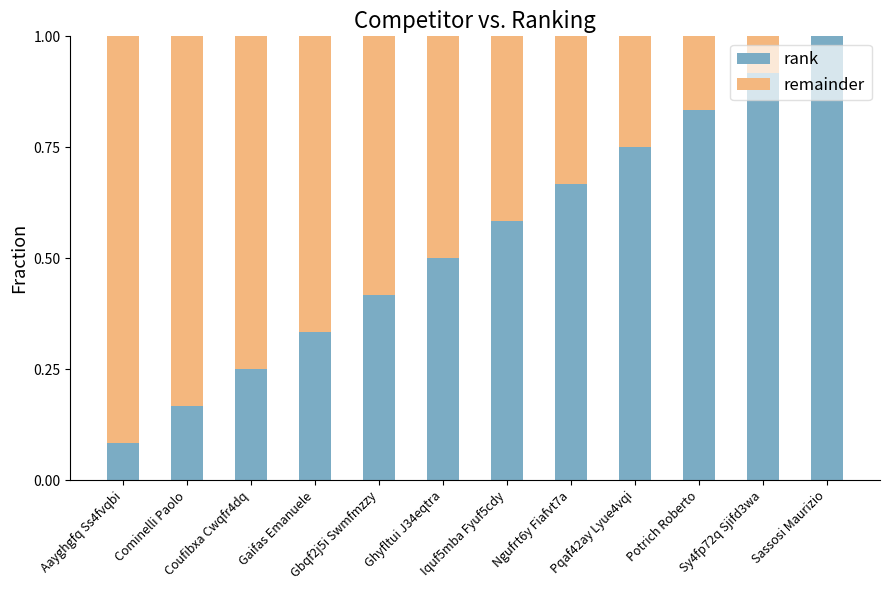

What is the total value across all series at Sy4fp72q Sjifd3wa?

1.0